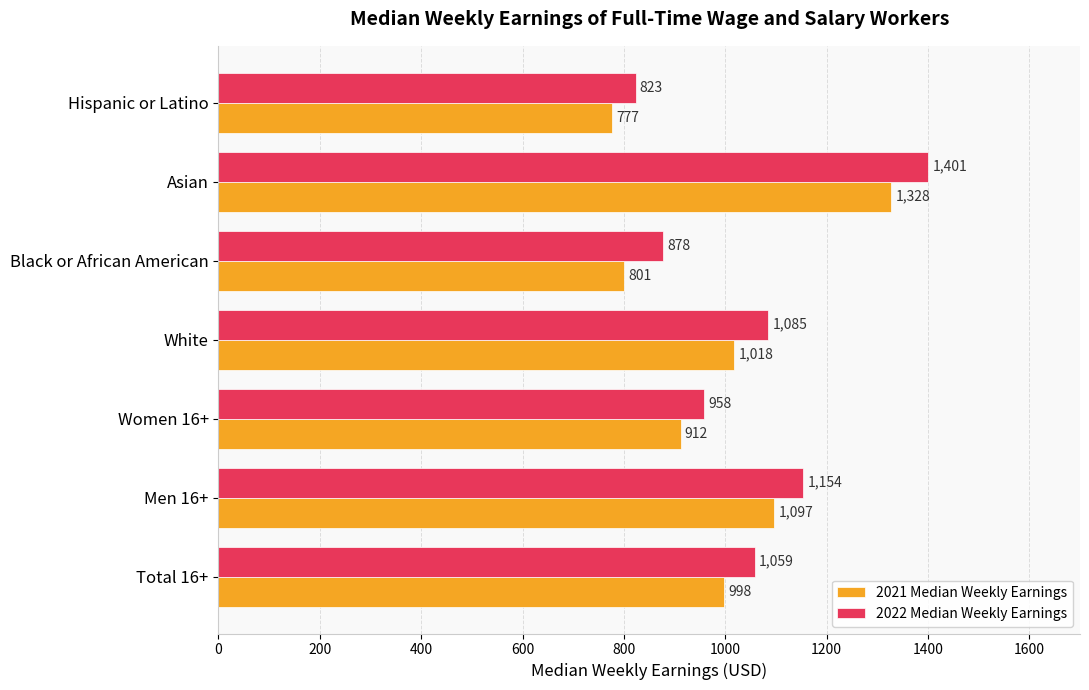

List the series in order of their peak value, lowest first.

2021 Median Weekly Earnings, 2022 Median Weekly Earnings